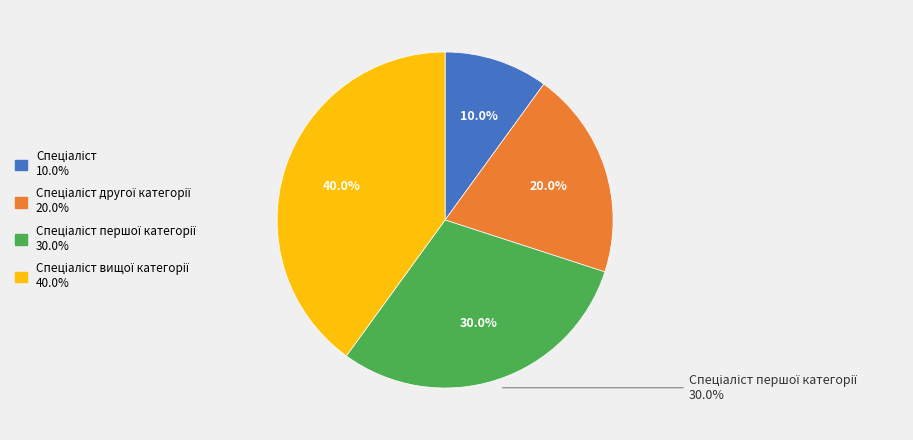

Do Спеціаліст and Спеціаліст другої категорії together represent more than half of the pie?

No